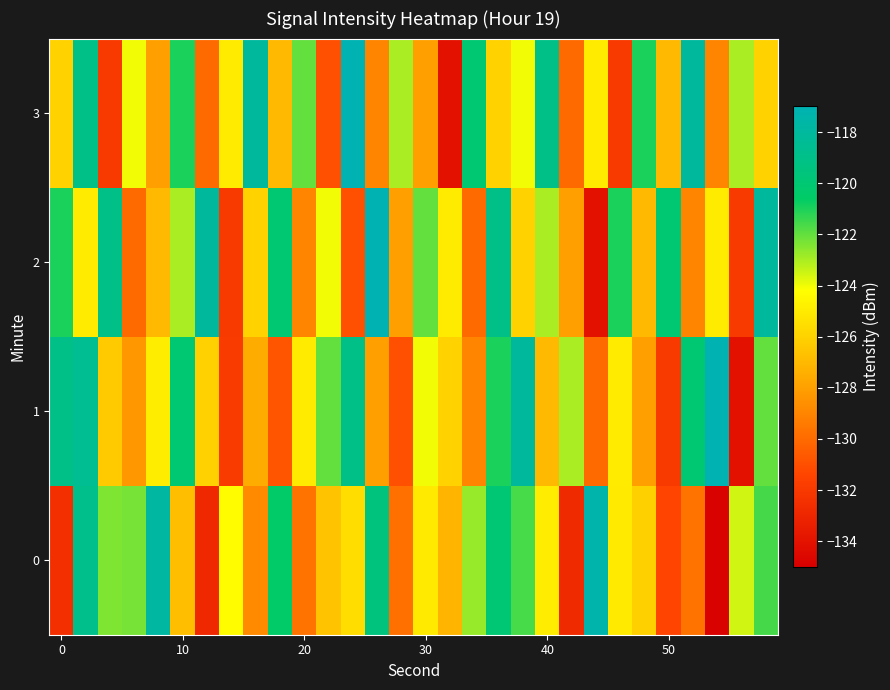

Count the number of data series in this chart.

4